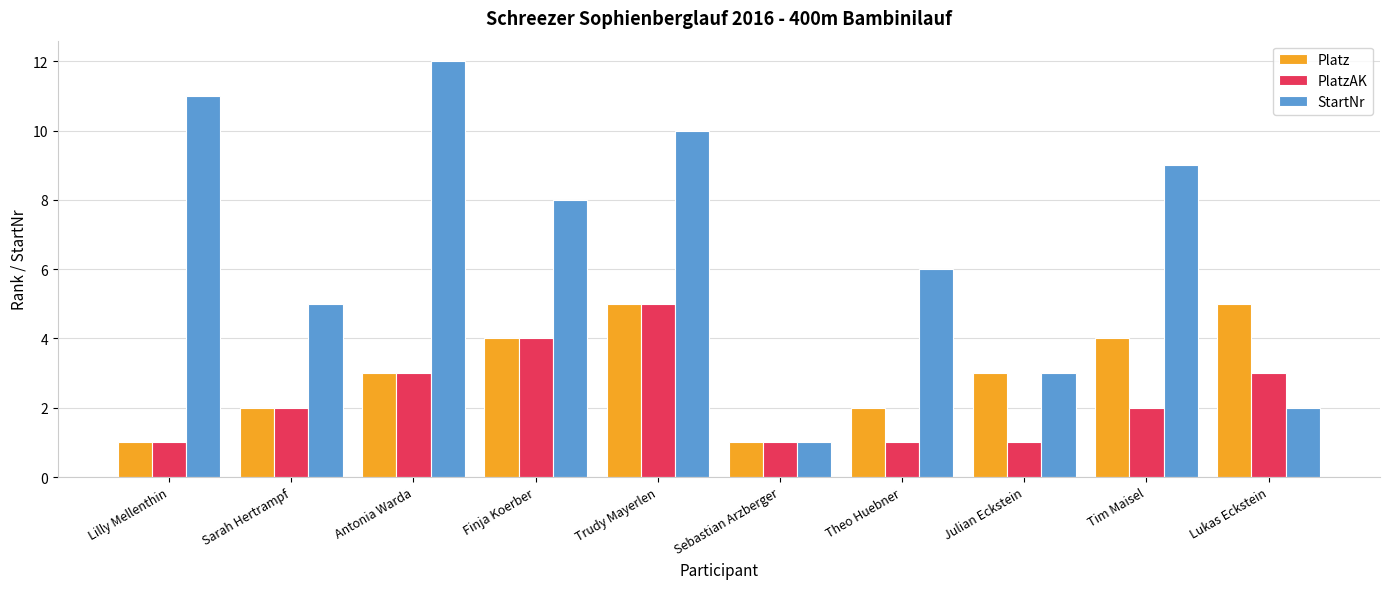

Which series has the largest total across all categories?

StartNr